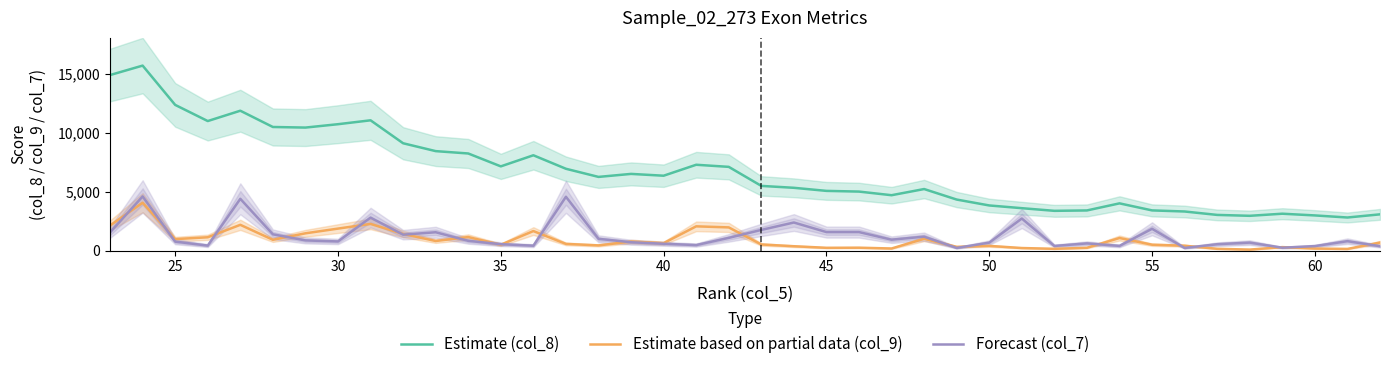

What are all the series names shown in the legend?

Estimate (col_8), Estimate based on partial data (col_9), Forecast (col_7)